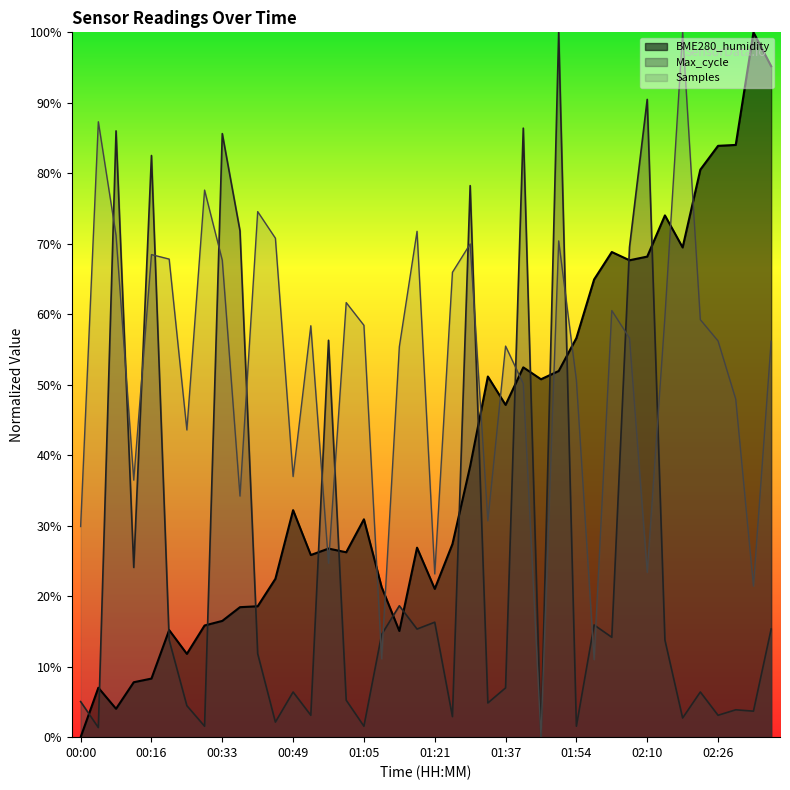

How many series are shown in this chart?

3